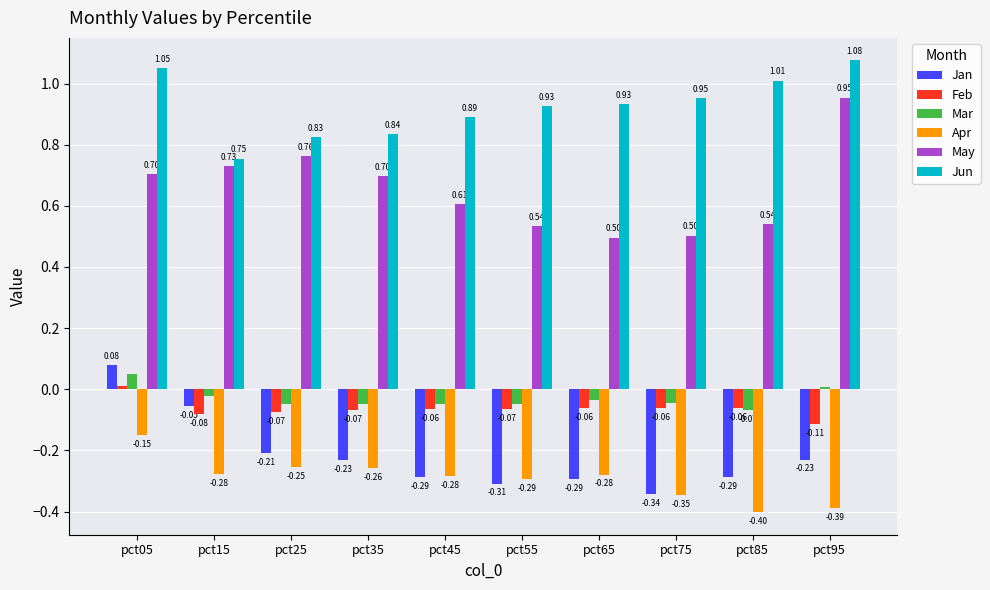

Which series has the widest spread of values?

May